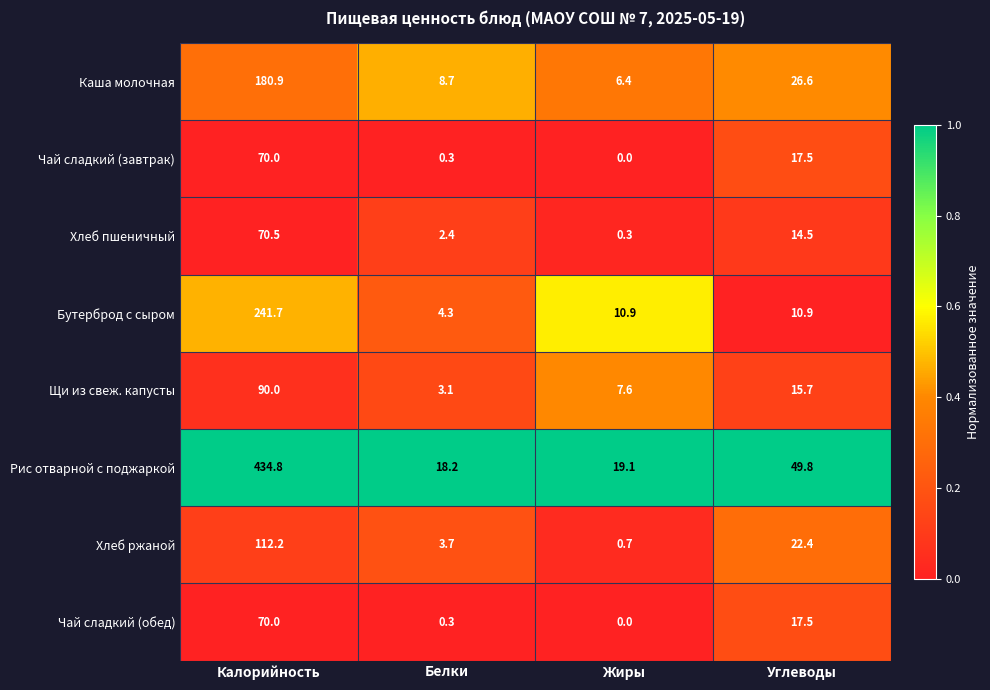

Which category has the lowest value across all series?

Жиры